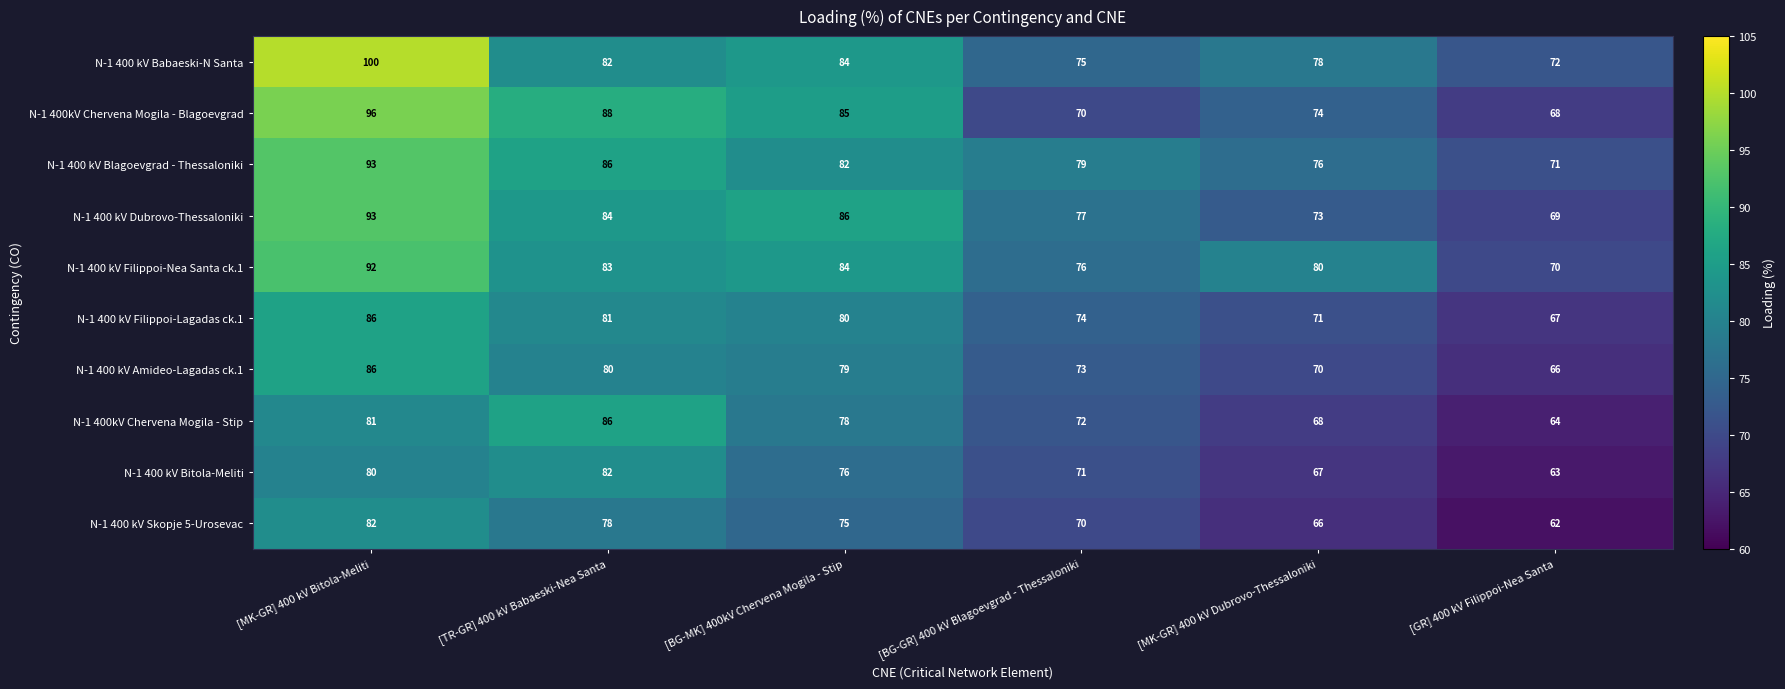

What is the smallest value displayed?

62